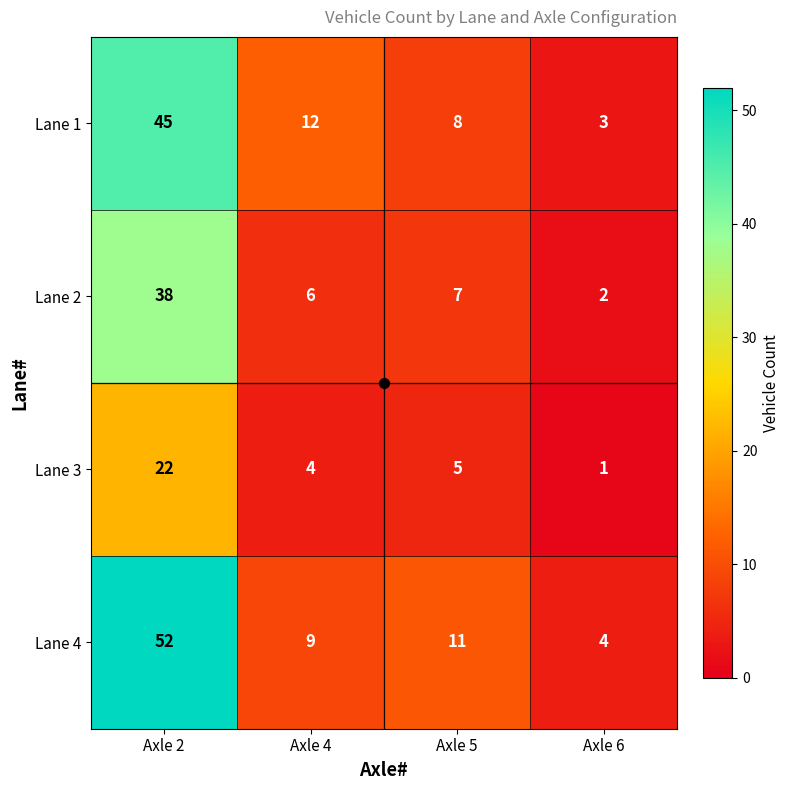

Count the number of data series in this chart.

4